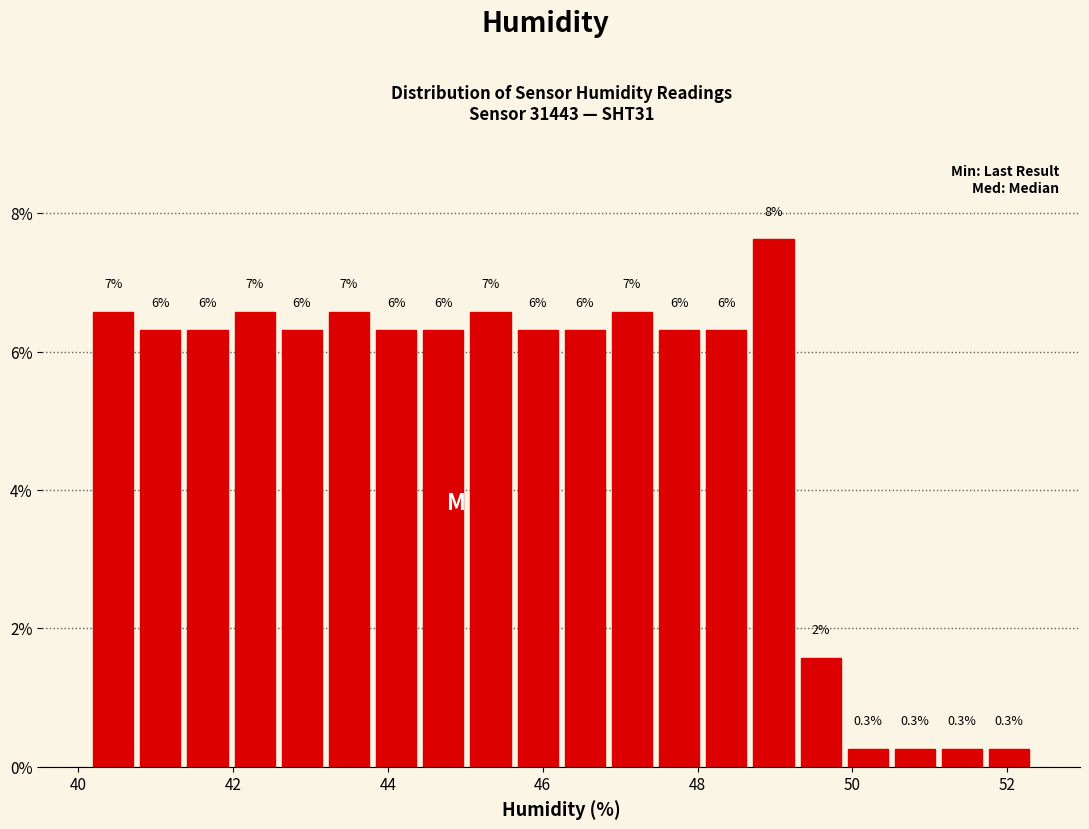

Read against the x-axis, roughly where is the centre of the tallest bar?

49.0